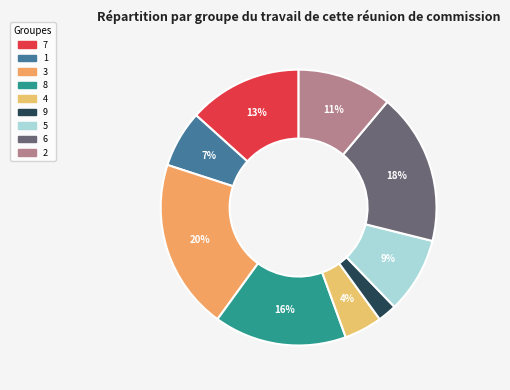

How many segments does this pie chart have?

9